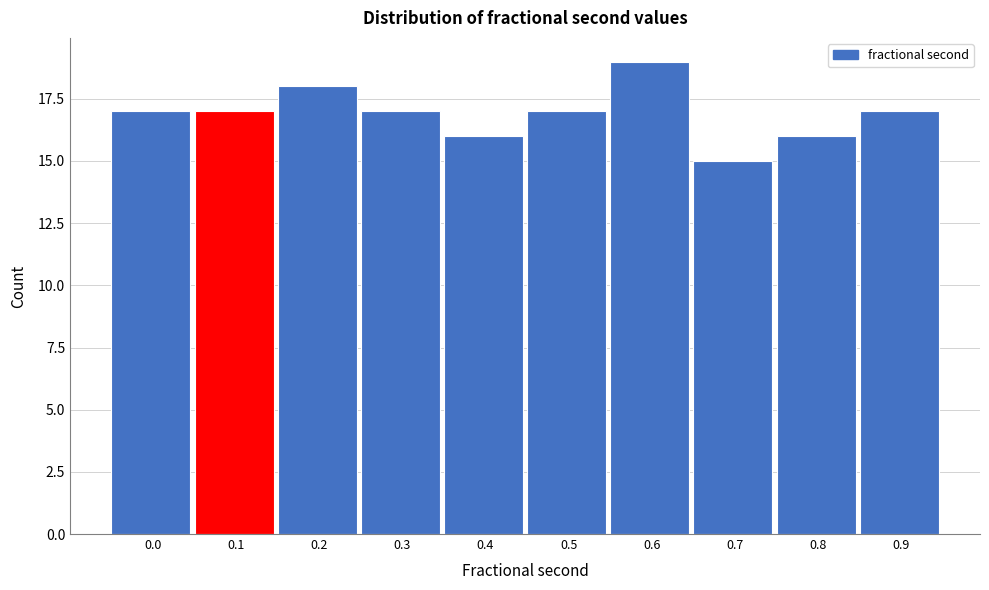

Reading left to right, list all the values displayed in this chart.

0.0=17	0.1=17	0.2=18	0.3=17	0.4=16	0.5=17	0.6=19	0.7=15	0.8=16	0.9=17